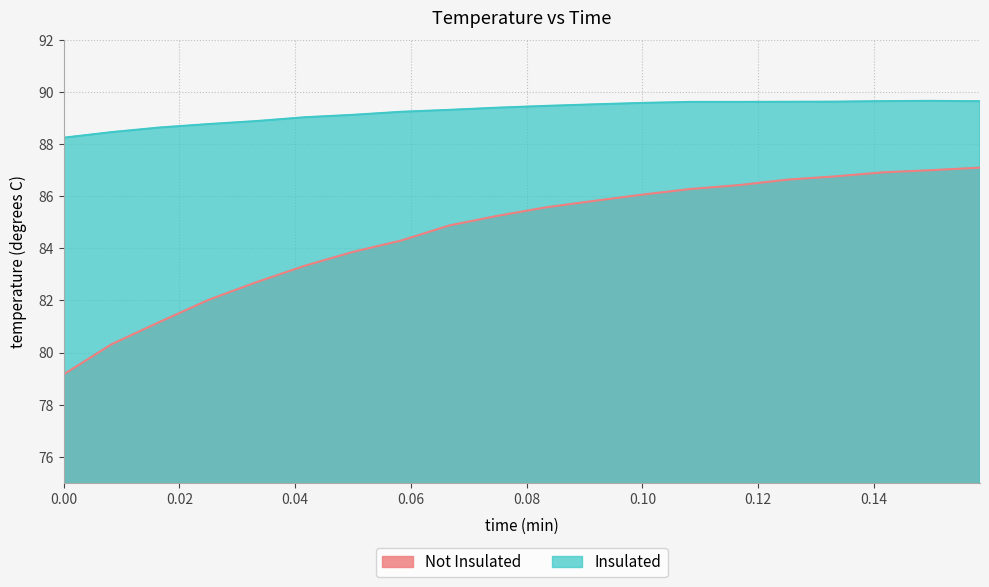

What is the greatest value displayed?

89.7